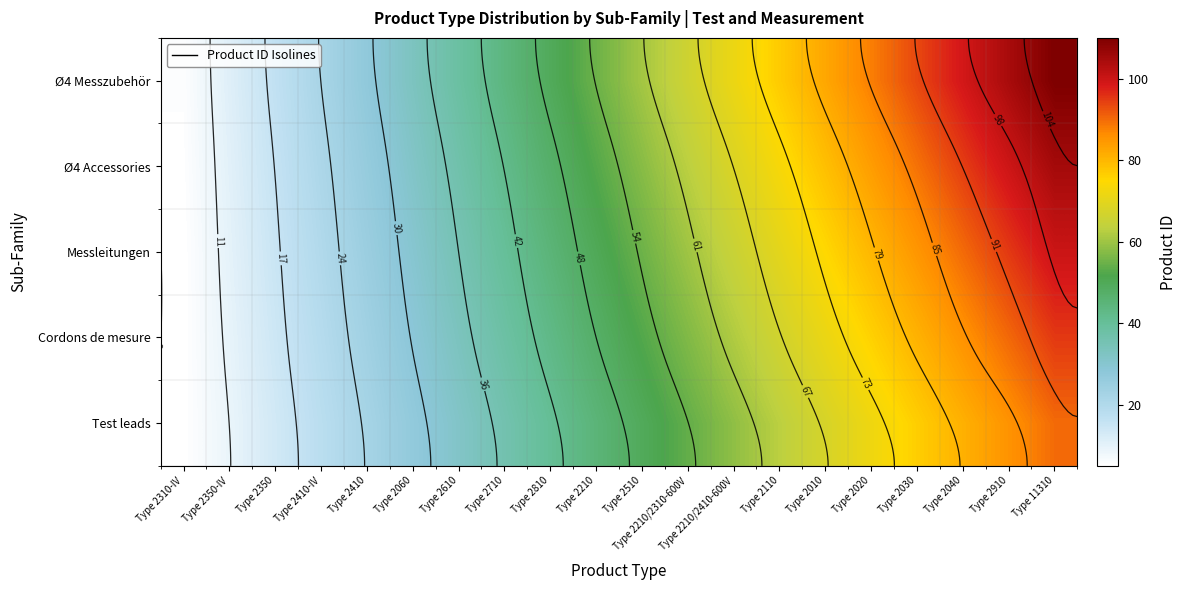

Read the Messleitungen value at Type 2410-IV.

20.0